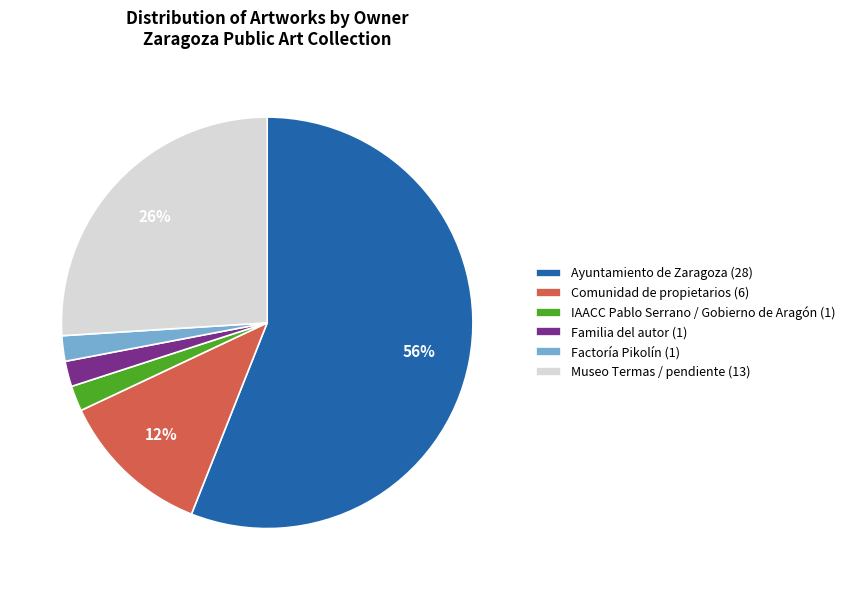

Is there a majority slice in this chart?

Yes